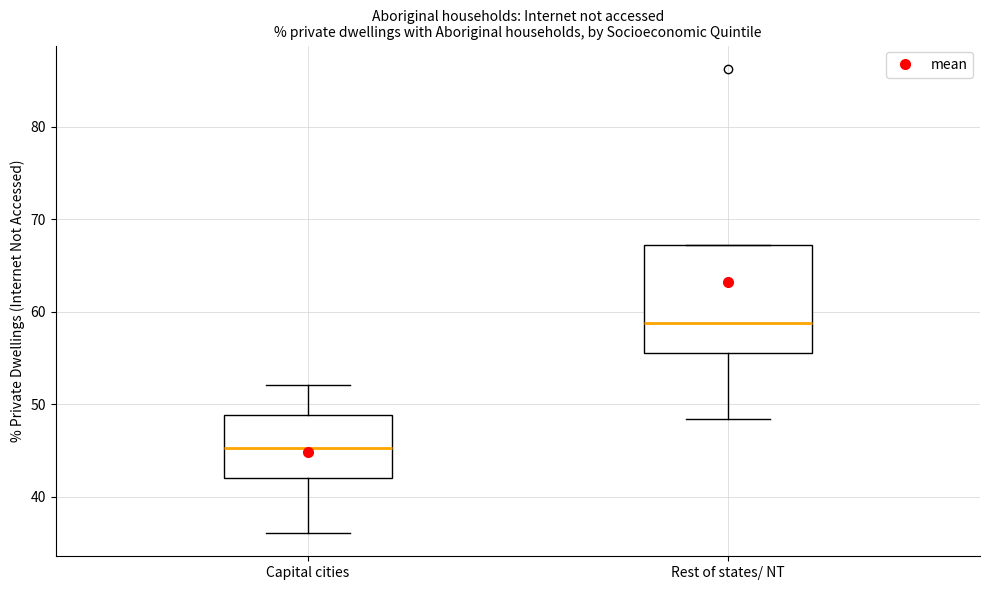

Where is the lower edge of the box for Rest of states/ NT on the y-axis? The values are not printed on the chart, so give them approximately, as read against the axis.

56